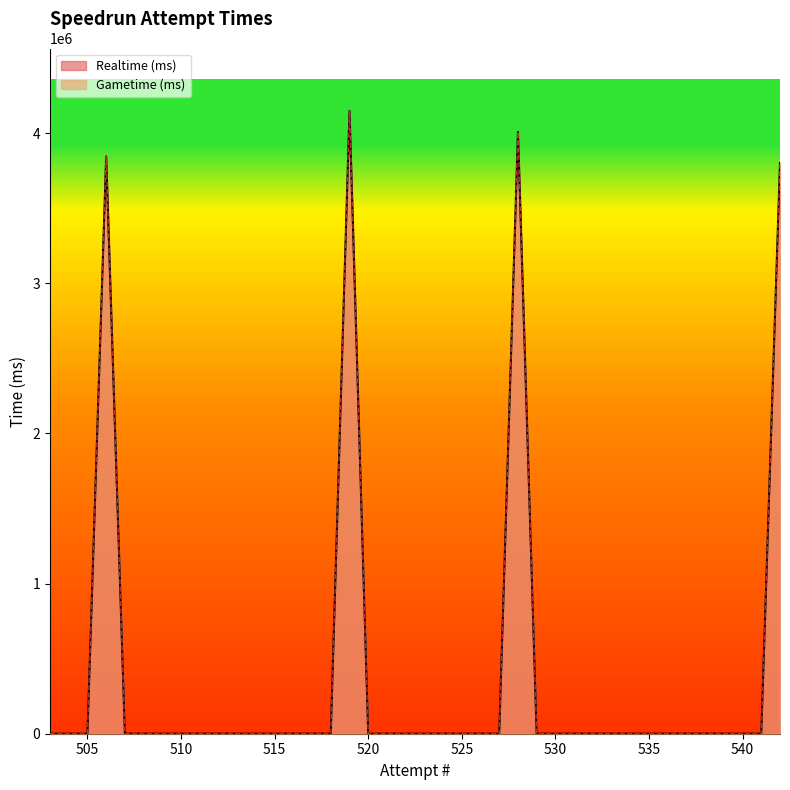

True or false: Realtime (ms) and Gametime (ms) intersect in this chart.

False